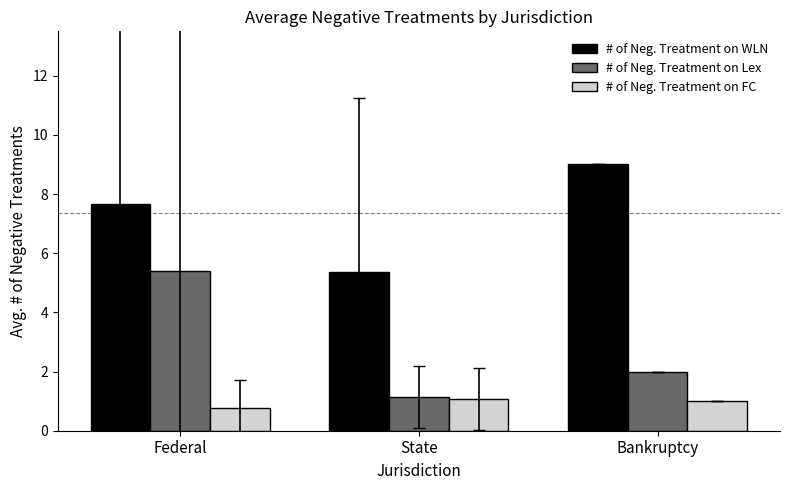

What is the label of the 3rd bar from the right?

Federal